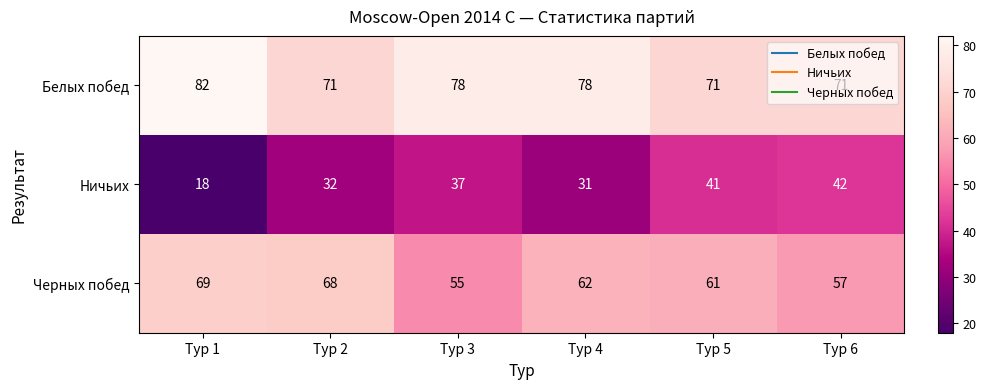

At which category is the sum across all series the highest?

Тур 5